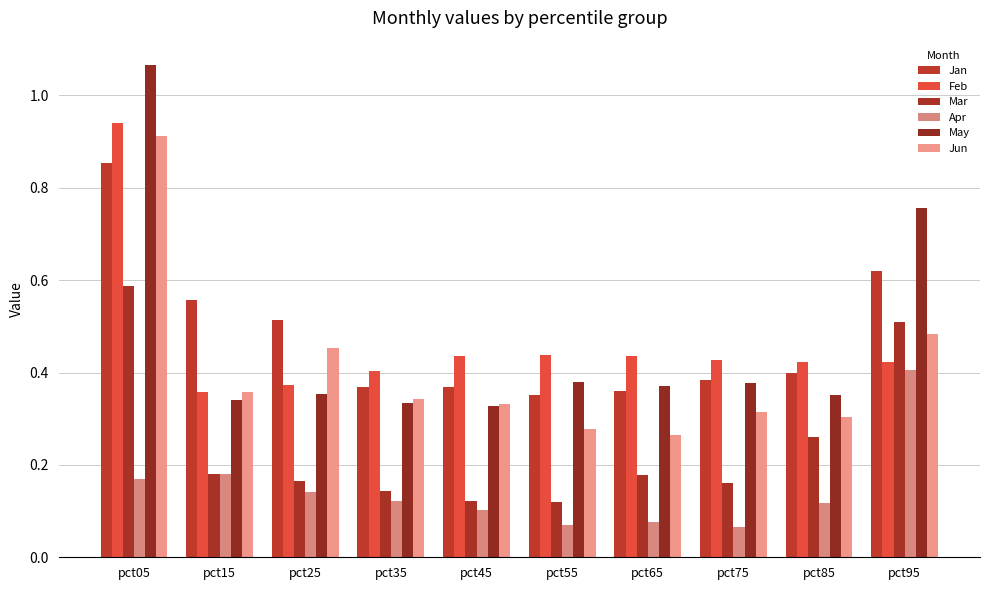

What is the maximum value for Jan?

0.9